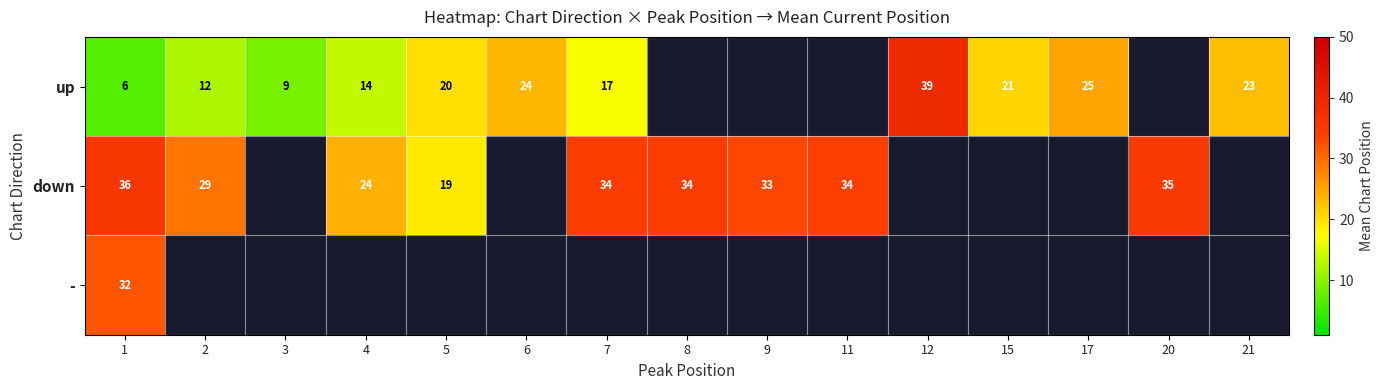

What is the difference between the highest and lowest values at 1?

30.0